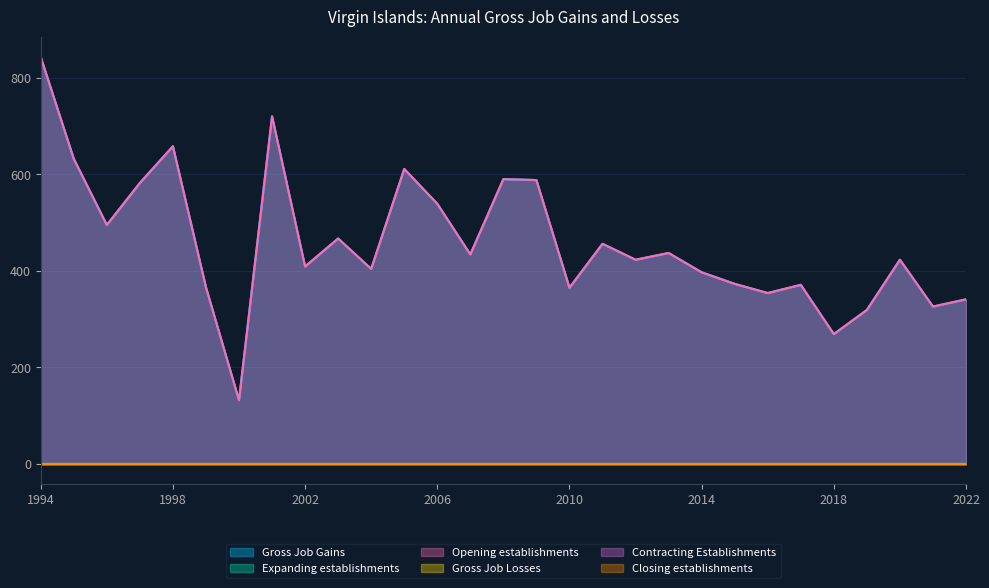

List the labels in order of Closing establishments value, smallest first.

1994, 1995, 1996, 1997, 1998, 1999, 2000, 2001, 2002, 2003, 2004, 2005, 2006, 2007, 2008, 2009, 2010, 2011, 2012, 2013, 2014, 2015, 2016, 2017, 2018, 2019, 2020, 2021, 2022